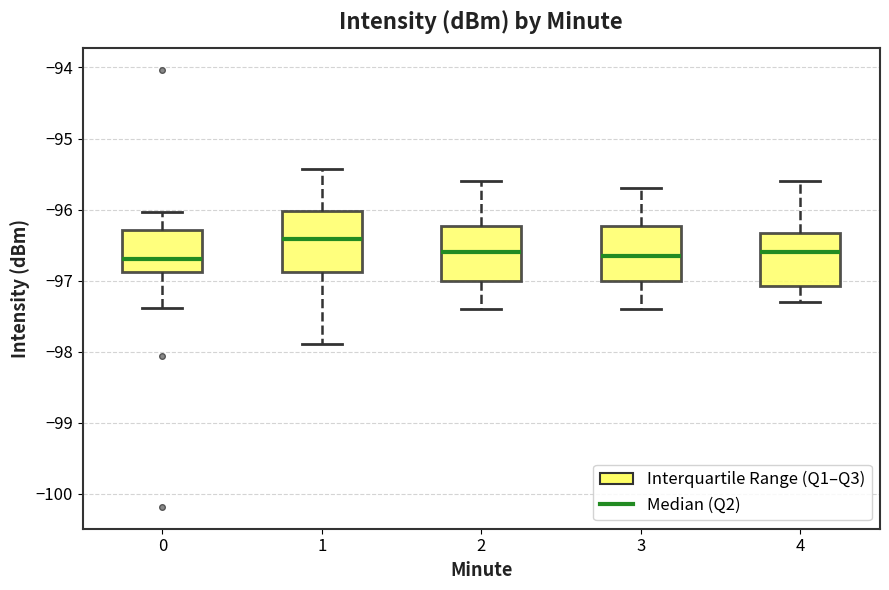

Where is the lower edge of the box at x = 0 on the y-axis? The values are not printed on the chart, so give them approximately, as read against the axis.

-96.9